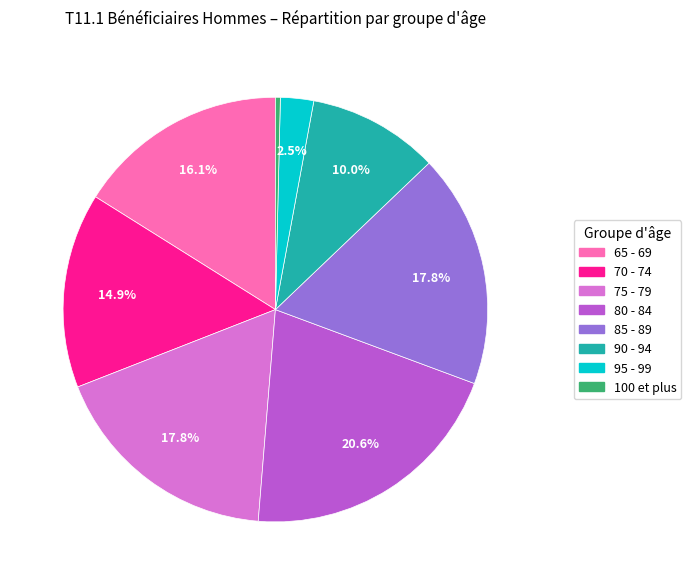

Do 70 - 74 and 85 - 89 together represent more than half of the pie?

No